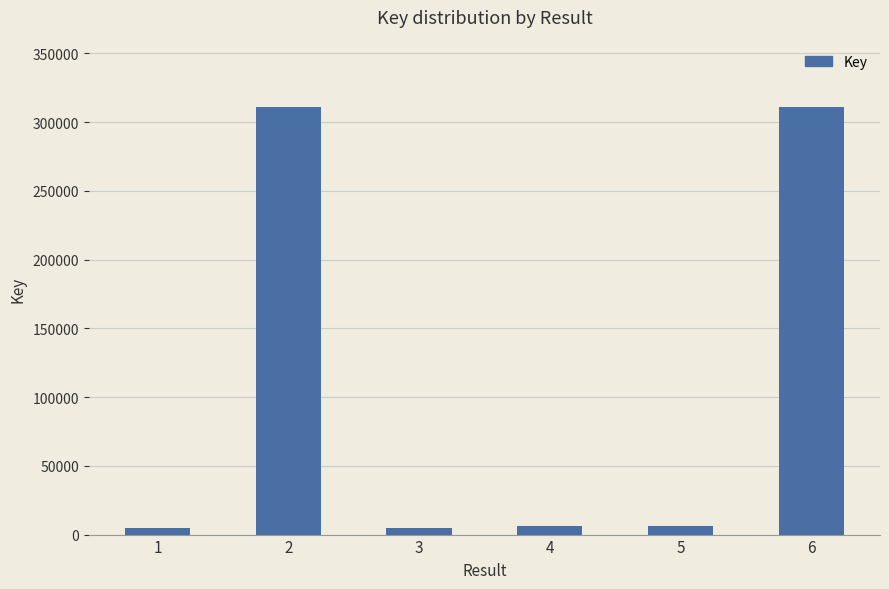

Is it true that the value at 2 is 311315?

True